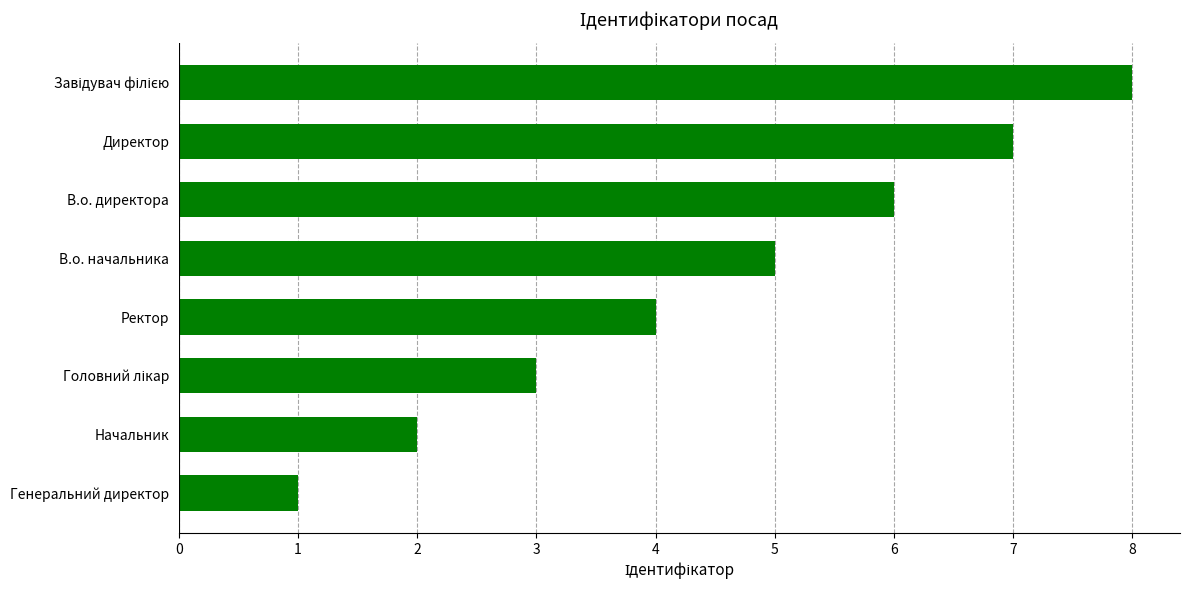

What is the maximum value shown in the chart?

8